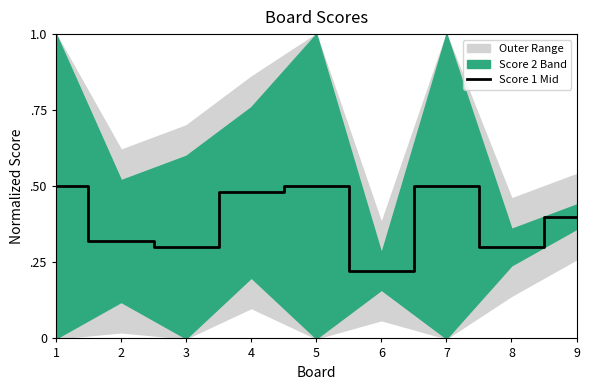

Does the chart have visible grid lines?

No